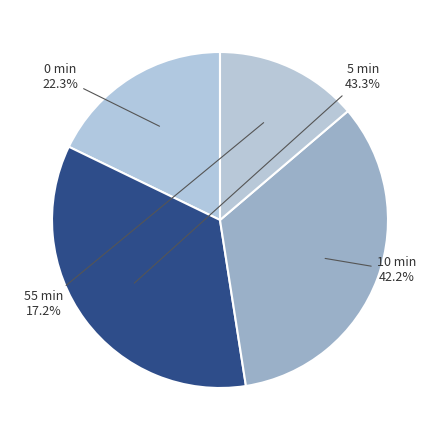

True or false: 20 accounts for 1% of the total.

False